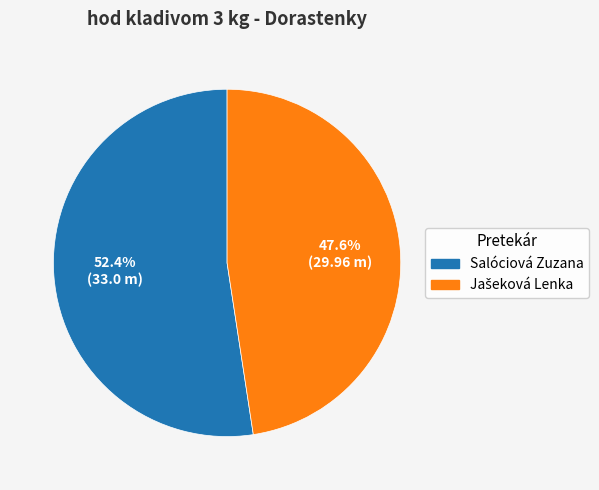

Which slice is the largest?

Salóciová Zuzana